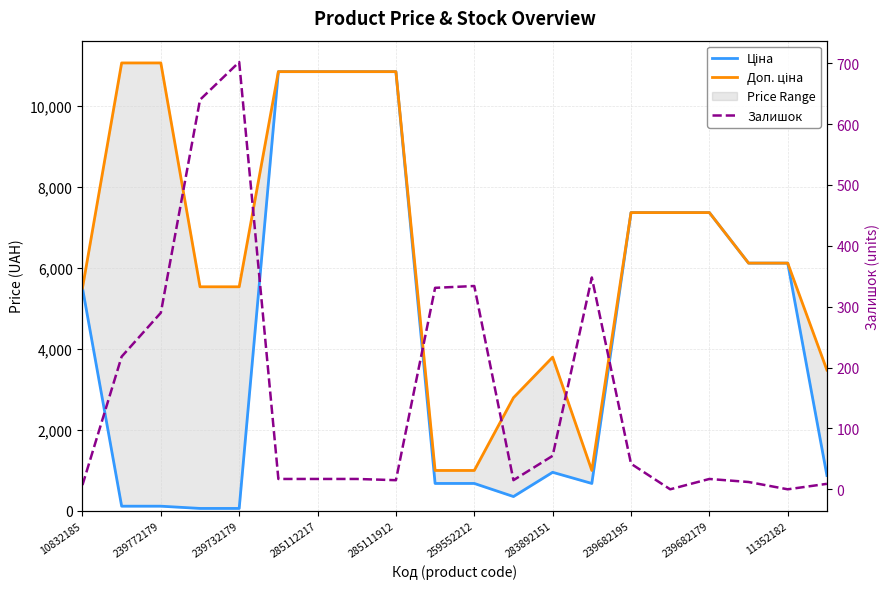

What is the label of the 16th point from the left?

15